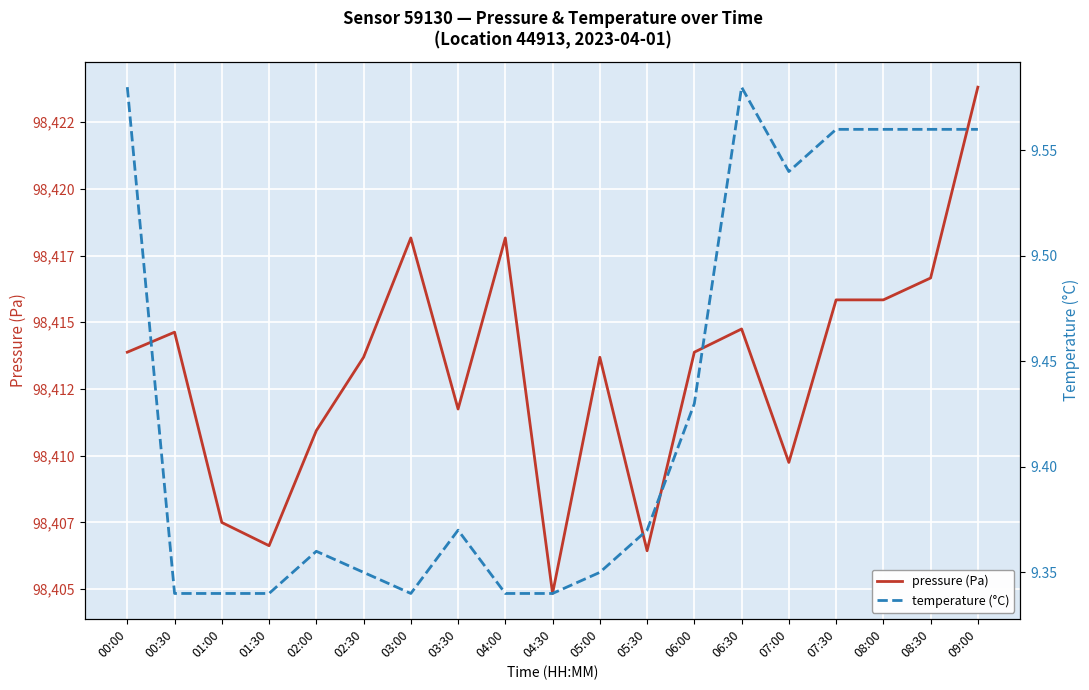

Which series has the widest spread of values?

pressure (Pa)